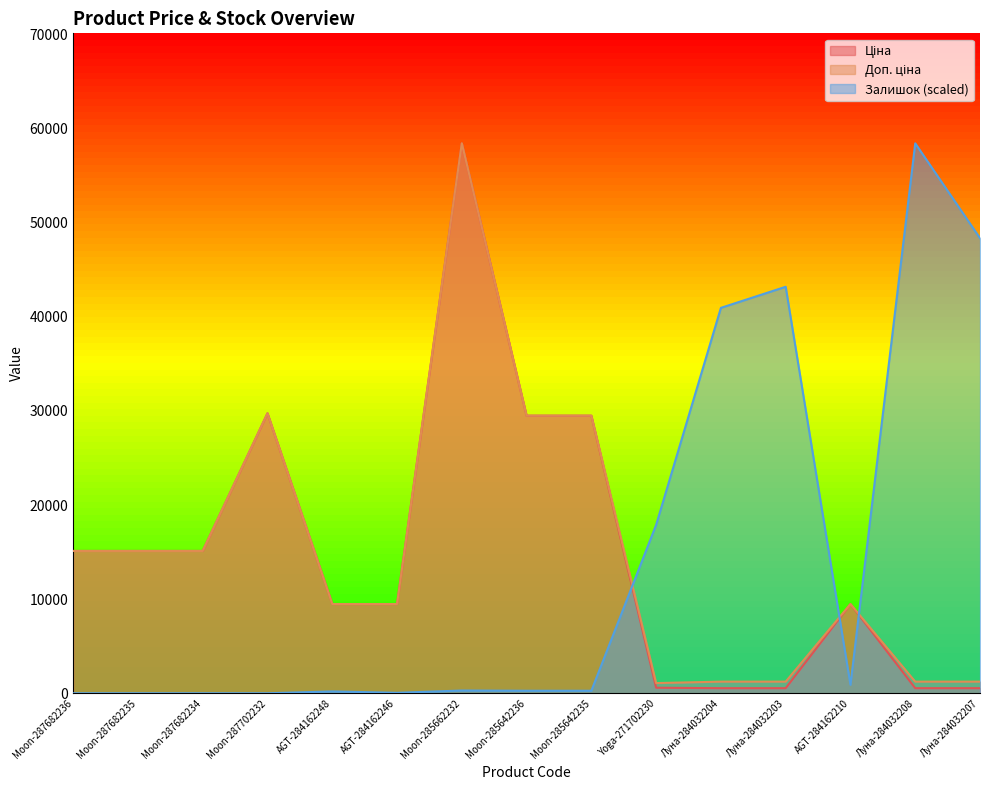

Rank the categories by Залишок value from highest to lowest.

Луна-284032208, Луна-284032207, Луна-284032203, Луна-284032204, Yoga-271702230, AGT-284162210, Moon-285662232, Moon-285642236, Moon-285642235, AGT-284162248, AGT-284162246, Moon-287682236, Moon-287682235, Moon-287682234, Moon-287702232